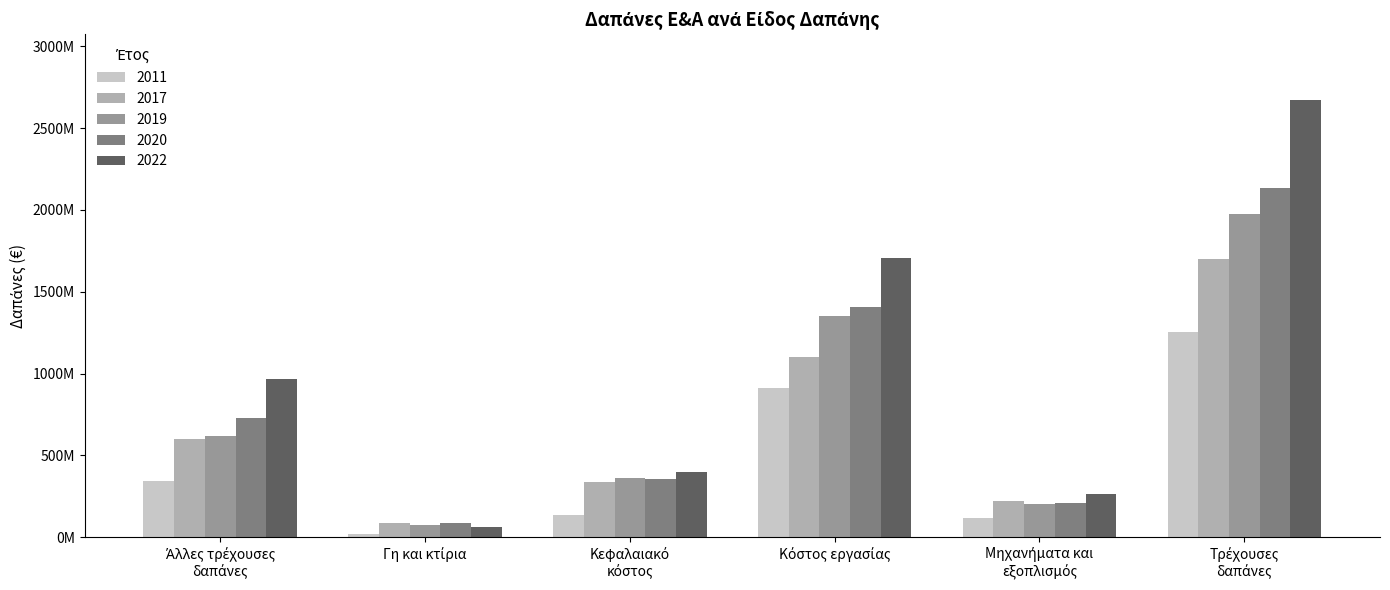

Is it true that 2022 equals 232105332 at Άλλες τρέχουσες
δαπάνες?

False